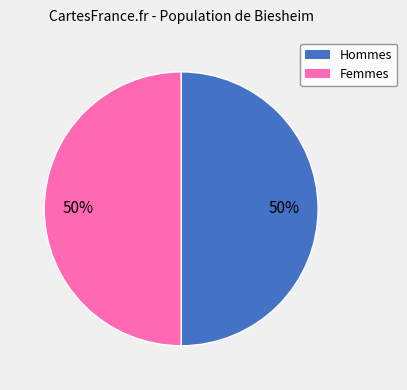

To the nearest percent, what is the average slice percentage?

50%